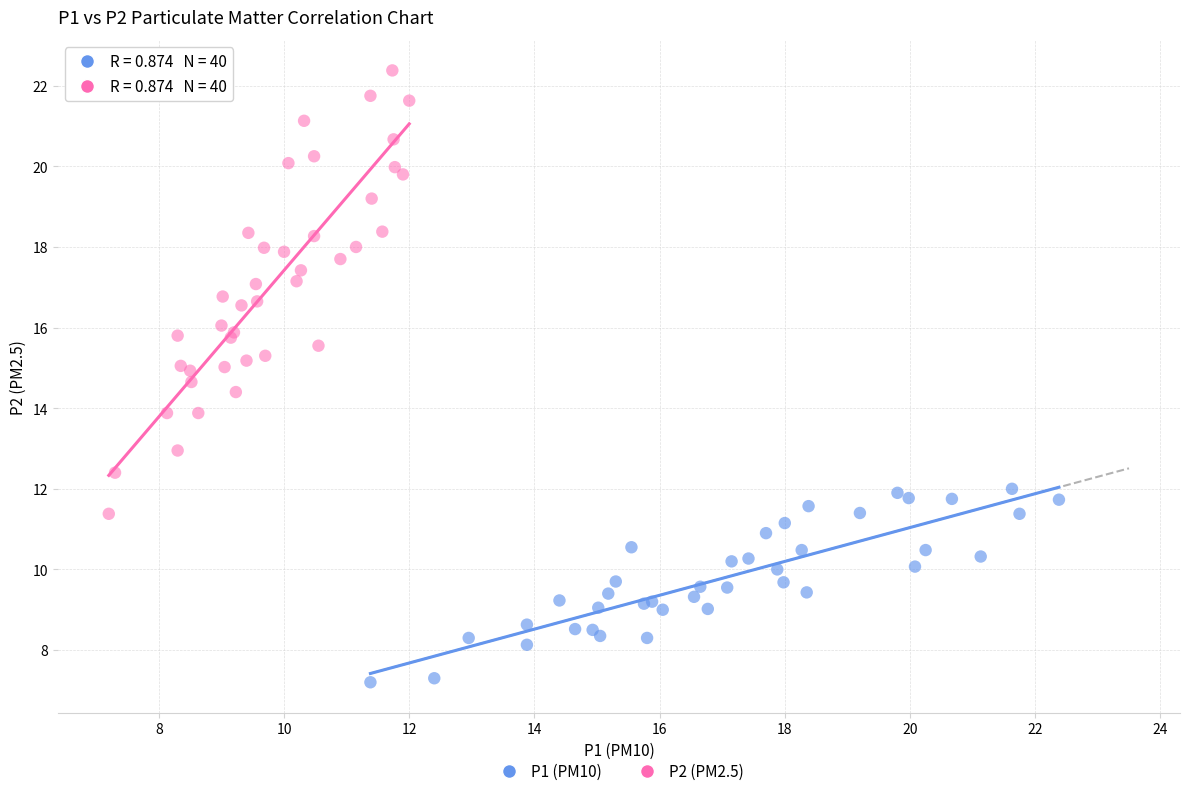

Which series has the widest spread of Y values?

P2 (PM2.5)